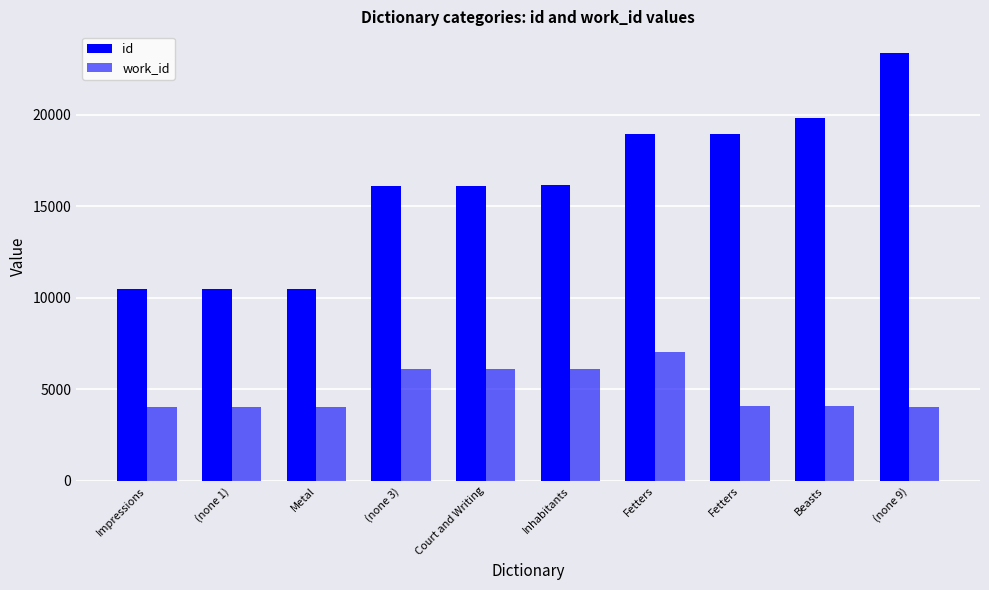

Is the value of id at Fetters greater than the value of work_id at (none 1)?

Yes